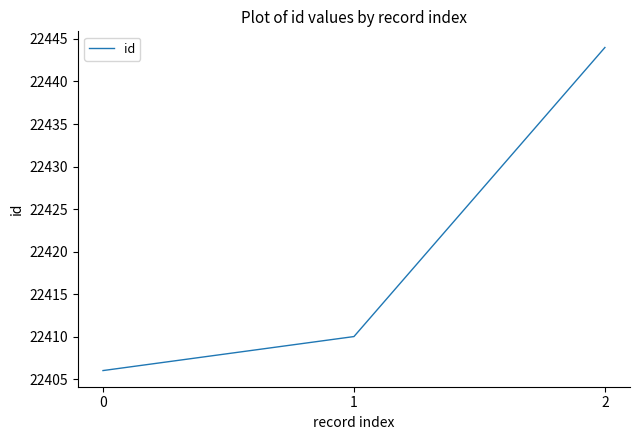

List the labels in order of value, smallest first.

0, 1, 2